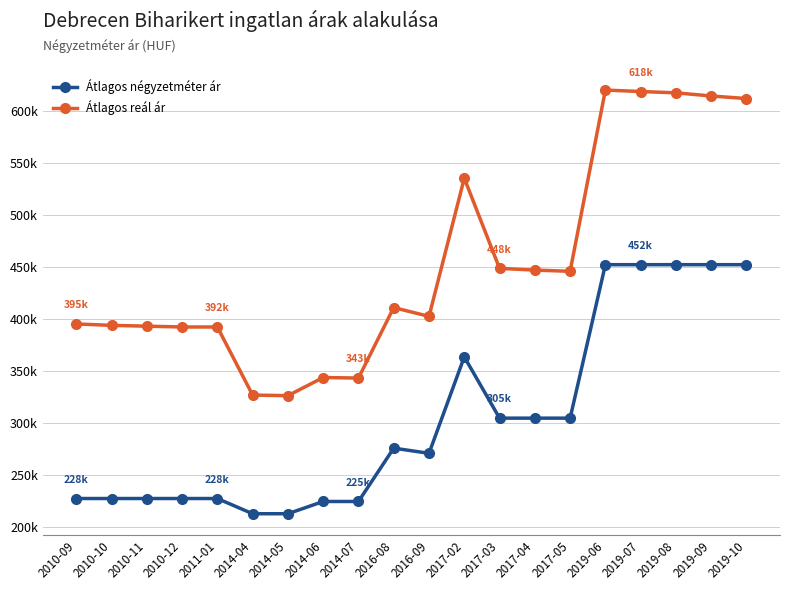

Which series has the widest spread of values?

Átlagos reál ár